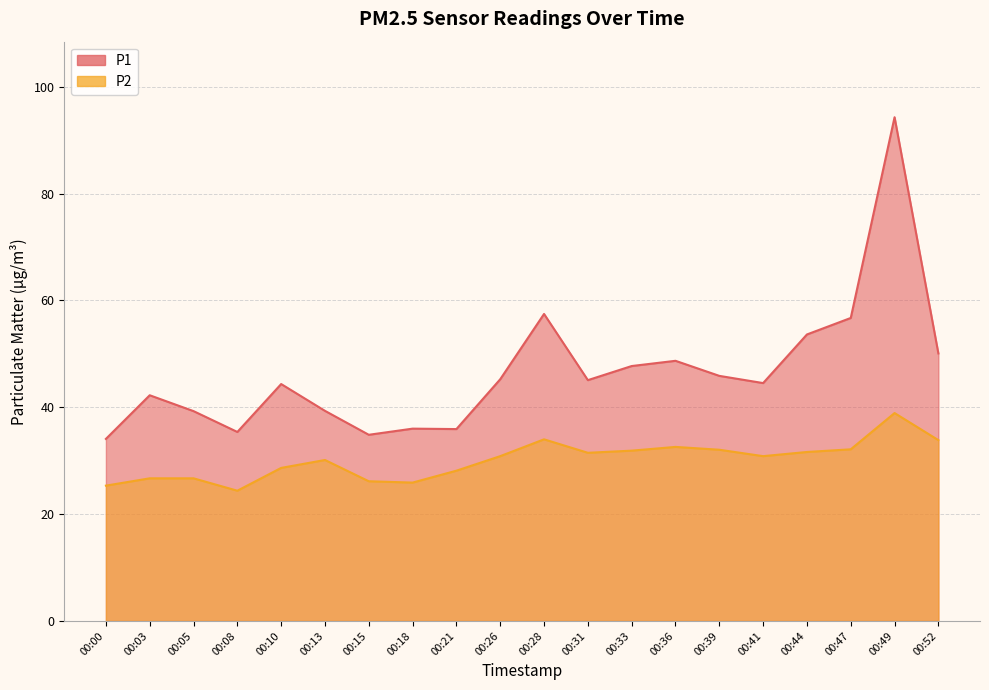

Is it true that P2 equals 32.6 at 00:36?

True